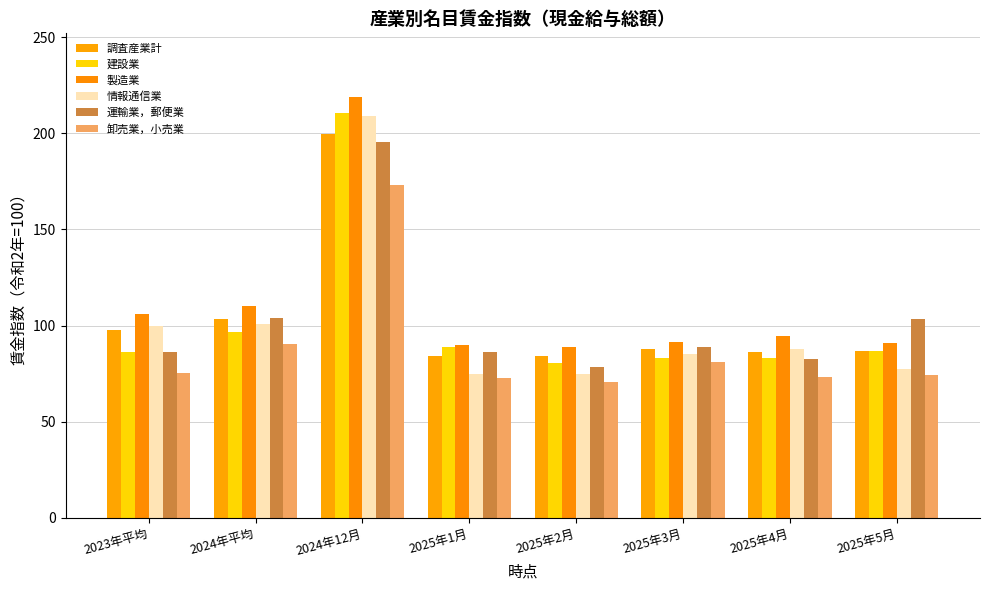

Between 2025年1月 and 2024年平均, which is larger?

2024年平均